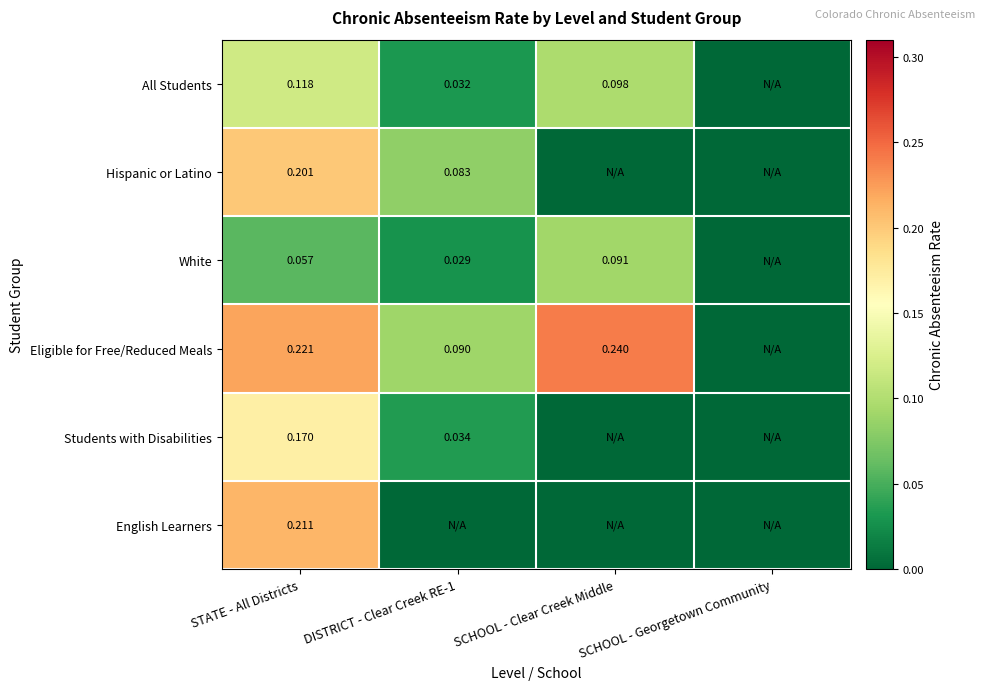

Count the number of data series in this chart.

6